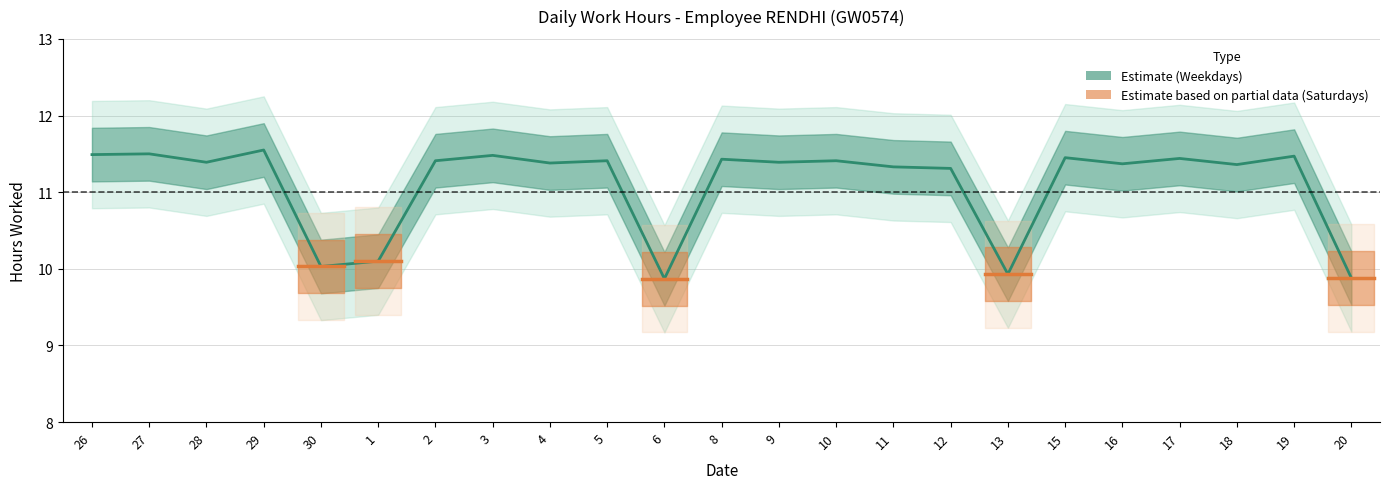

How many distinct data groups are displayed?

1